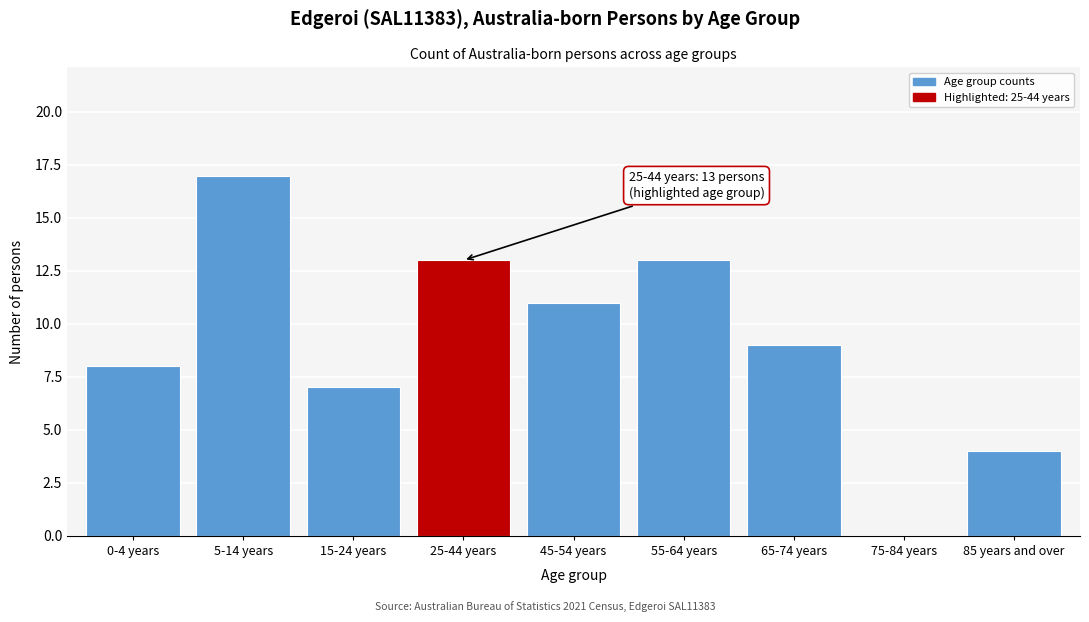

Reading left to right, extract all data points from this chart.

0-4 years=8	5-14 years=17	15-24 years=7	25-44 years=13	45-54 years=11	55-64 years=13	65-74 years=9	75-84 years=0	85 years and over=4